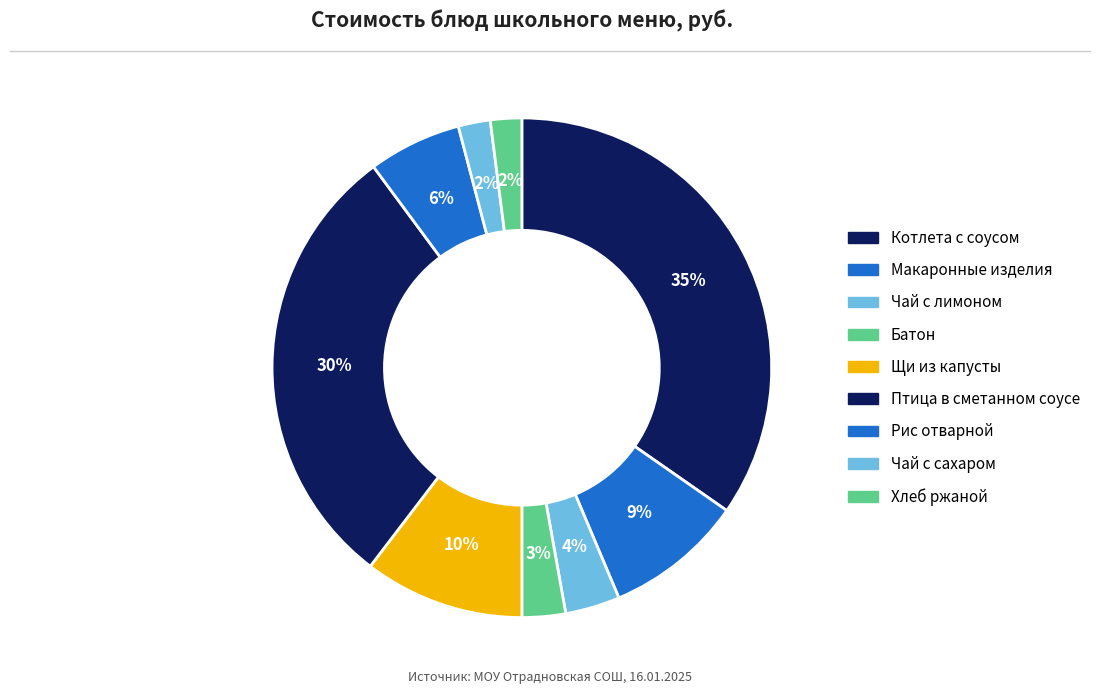

What is the smallest slice in the pie chart?

Хлеб ржаной